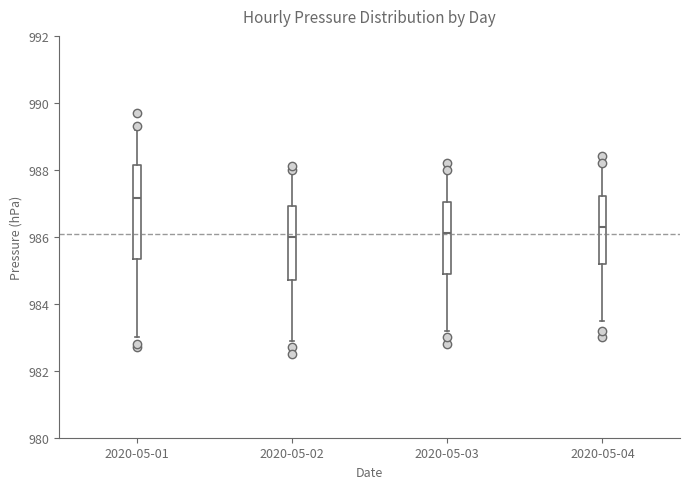

Reading left to right, read every box against the y-axis: the position of its median line, the range the box covers, and the ends of its whiskers. The values are not printed on the chart, so give them approximately, as read against the axis.

2020-05-01: median 987.2, box 985.4 to 988.2, whiskers 983.0 to 989.2
2020-05-02: median 986.0, box 984.8 to 987.0, whiskers 983.0 to 988.0
2020-05-03: median 986.2, box 985.0 to 987.0, whiskers 983.2 to 988.0
2020-05-04: median 986.4, box 985.2 to 987.2, whiskers 983.6 to 988.2